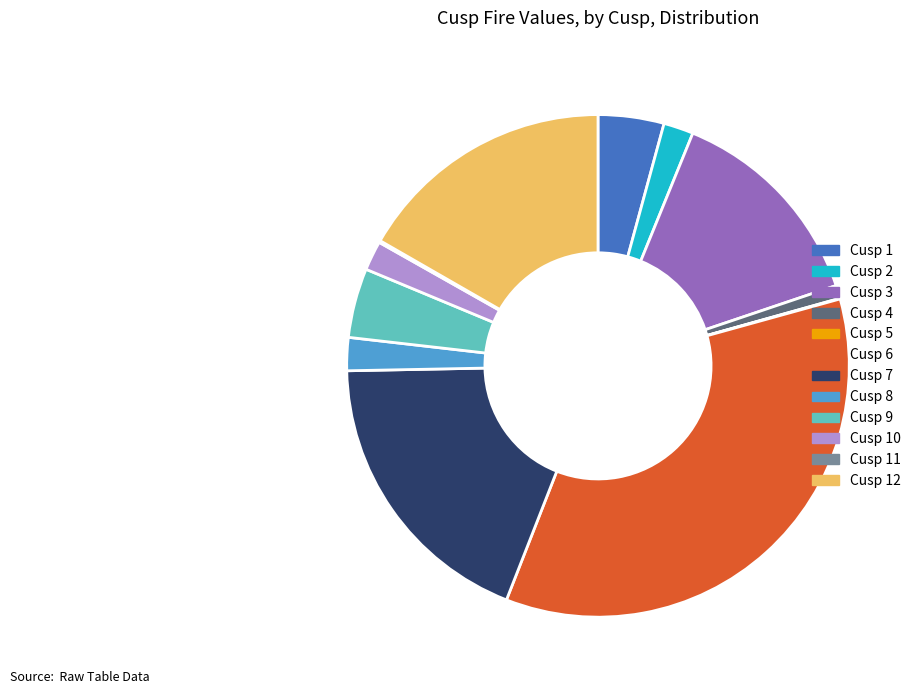

Which has a higher value, Cusp 8 or Cusp 9?

Cusp 9